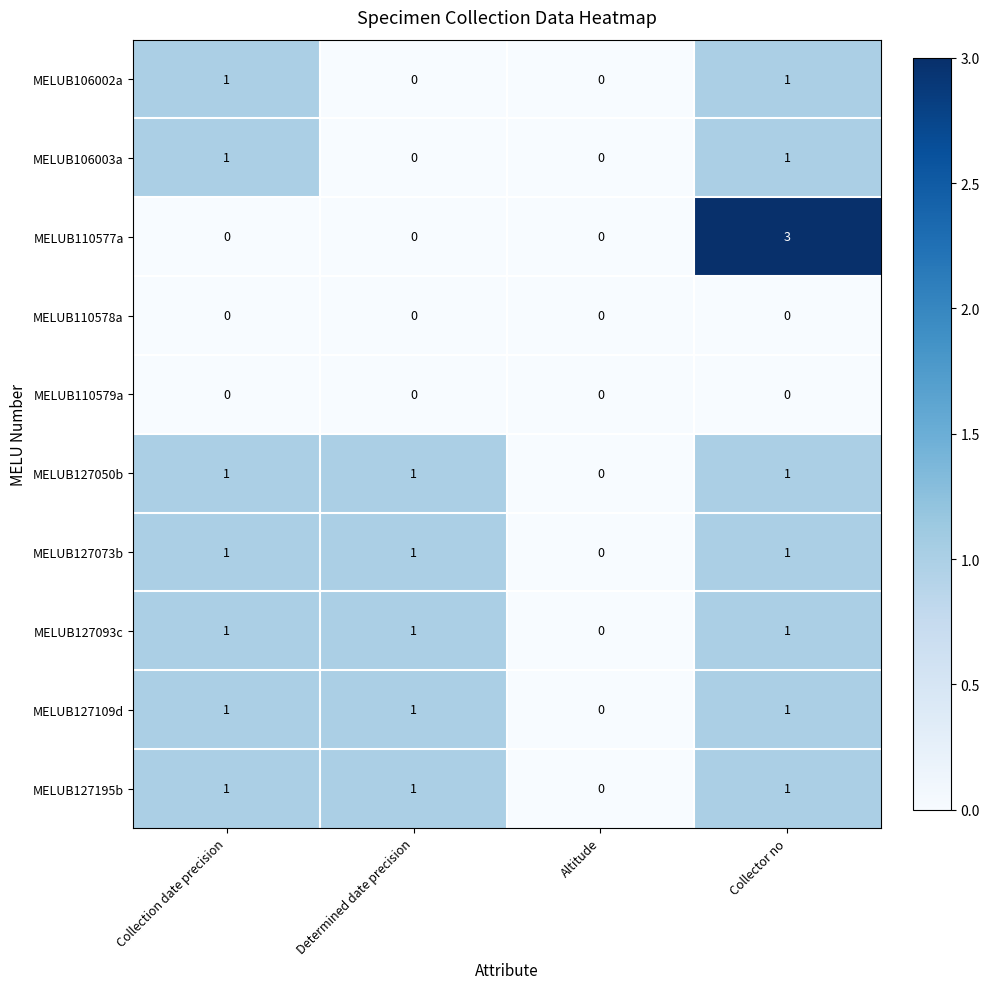

Which series has the largest range (max minus min)?

MELUB110577a